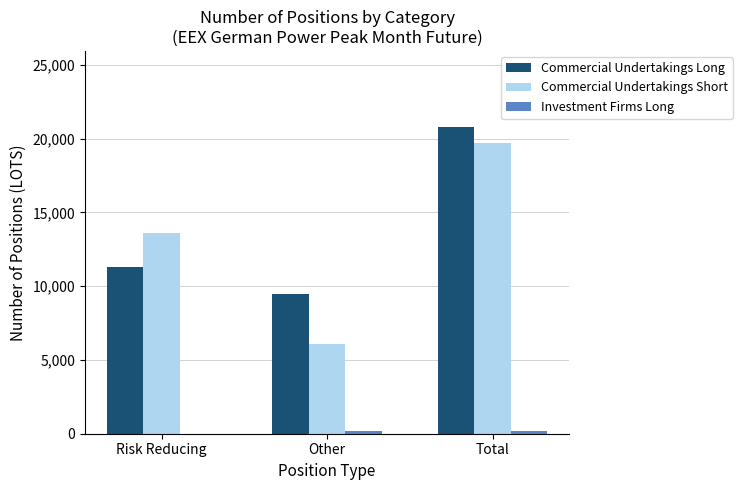

At which label is Commercial Undertakings Long closest to 15110?

Risk Reducing